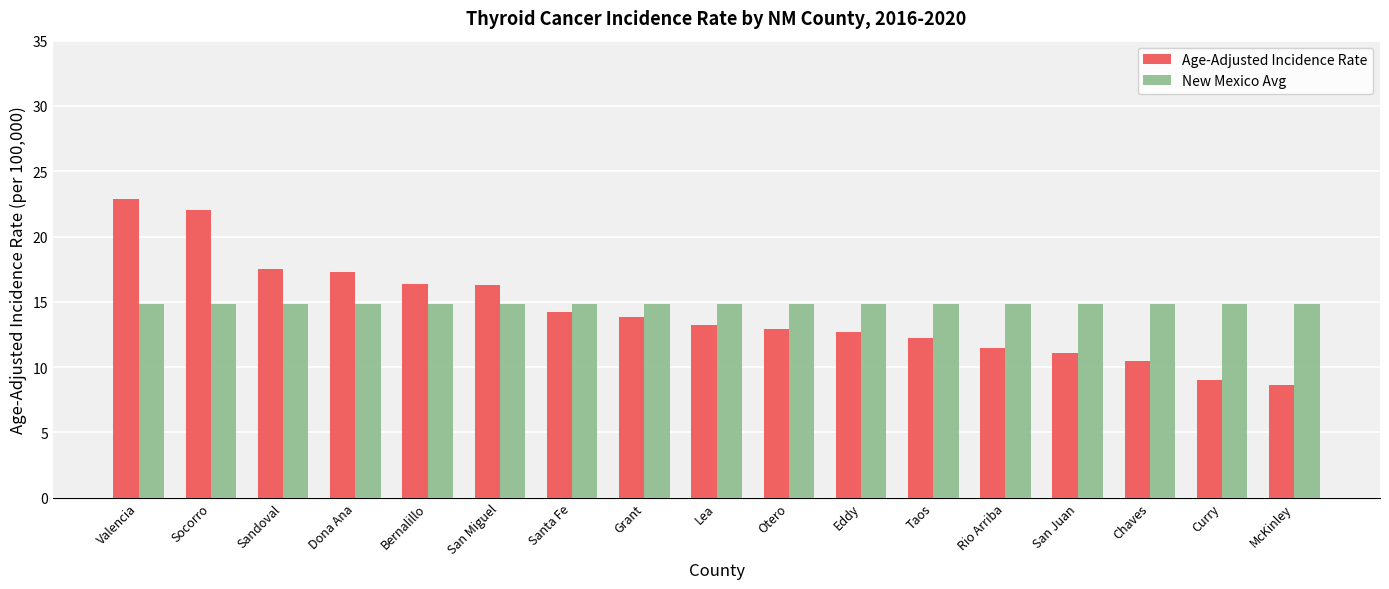

How many series are shown in this chart?

2